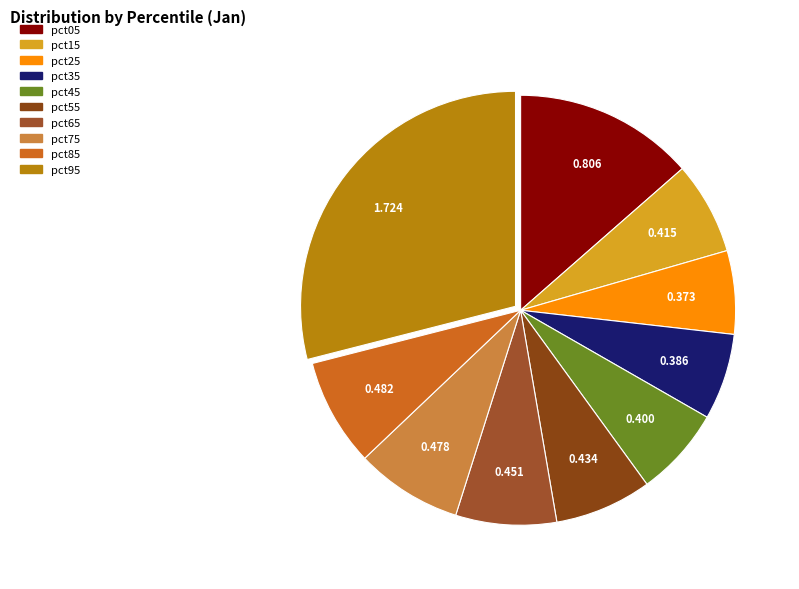

How many segments does this pie chart have?

10